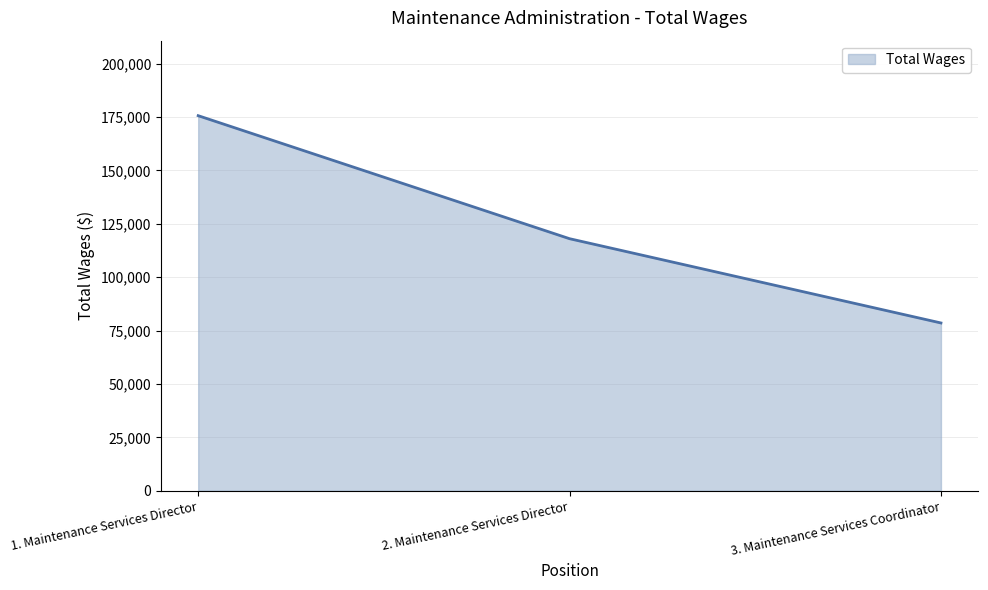

What is the difference between the maximum and minimum values?

97102